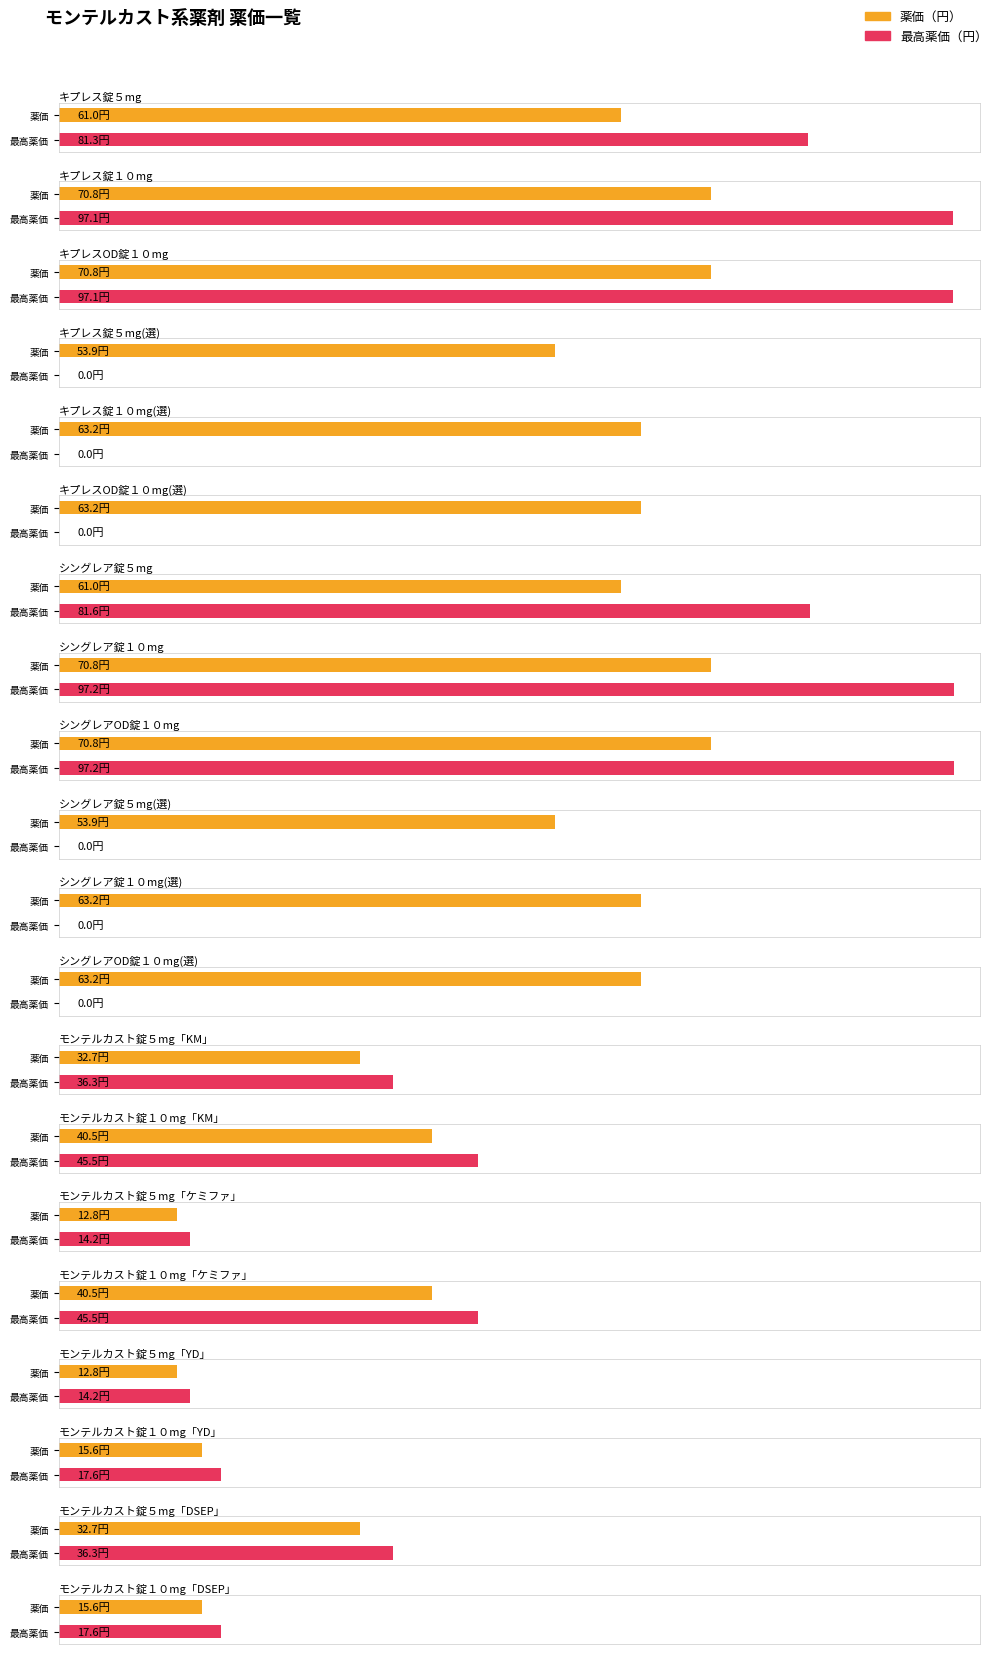

Rank the categories by value from highest to lowest.

キプレス錠１０ｍｇ, キプレスＯＤ錠１０ｍｇ, シングレア錠１０ｍｇ, シングレアＯＤ錠１０ｍｇ, キプレス錠１０ｍｇ（選）, キプレスＯＤ錠１０ｍｇ（選）, シングレア錠１０ｍｇ（選）, シングレアＯＤ錠１０ｍｇ（選）, キプレス錠５ｍｇ, シングレア錠５ｍｇ, キプレス錠５ｍｇ（選）, シングレア錠５ｍｇ（選）, モンテルカスト錠１０ｍｇ「ＫＭ」, モンテルカスト錠１０ｍｇ「ケミファ」, モンテルカスト錠５ｍｇ「ＫＭ」, モンテルカスト錠５ｍｇ「ＤＳＥＰ」, モンテルカスト錠１０ｍｇ「ＹＤ」, モンテルカスト錠１０ｍｇ「ＤＳＥＰ」, モンテルカスト錠５ｍｇ「ケミファ」, モンテルカスト錠５ｍｇ「ＹＤ」